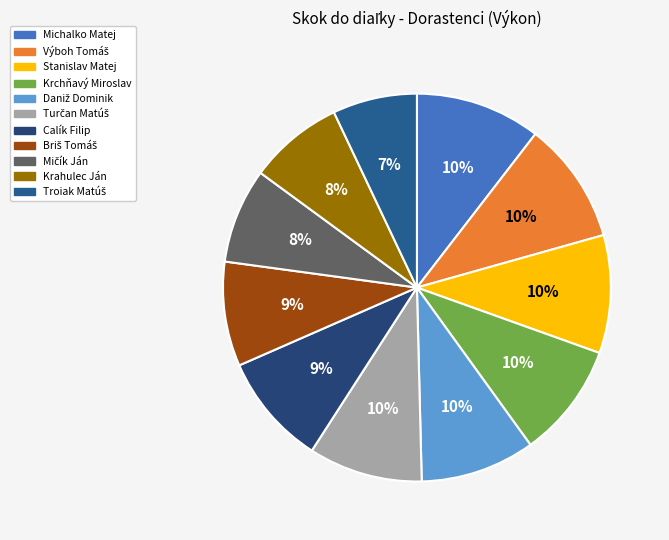

How many slices are in this pie chart?

11